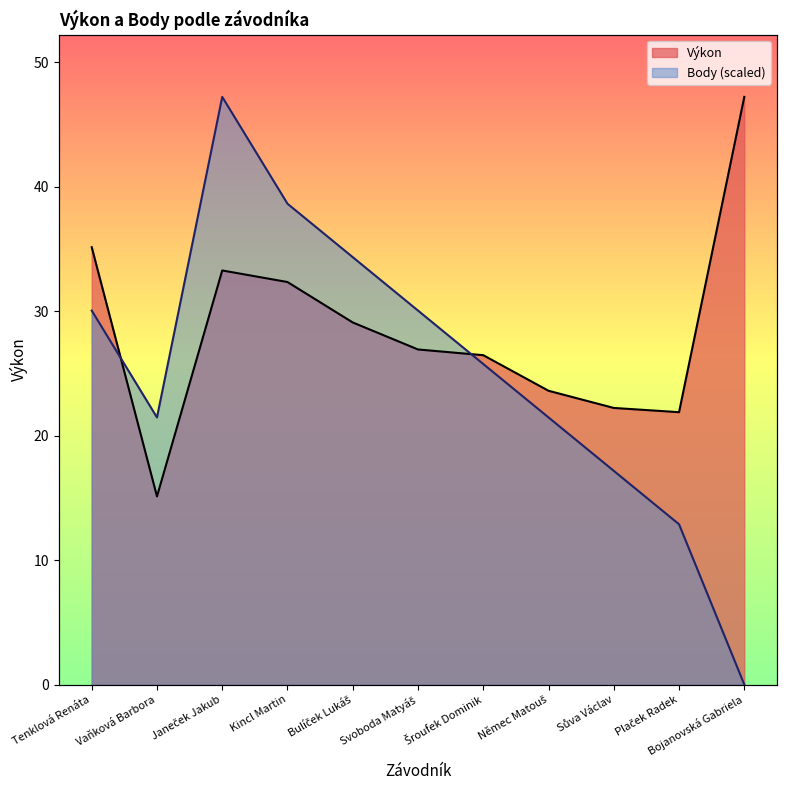

At which category is the sum across all series the highest?

Janeček Jakub